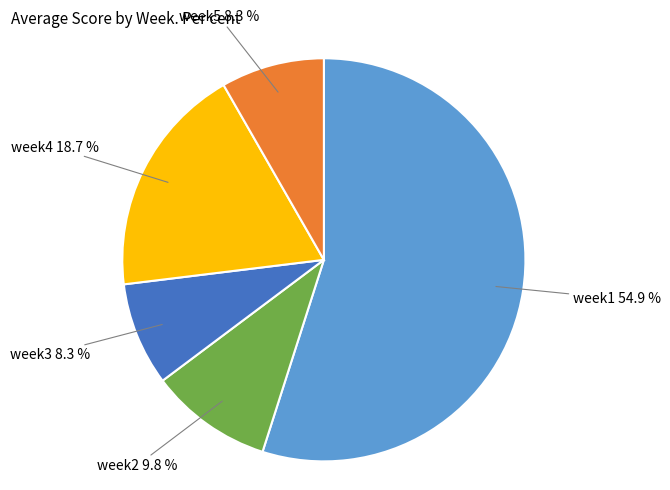

Is there a majority slice in this chart?

Yes